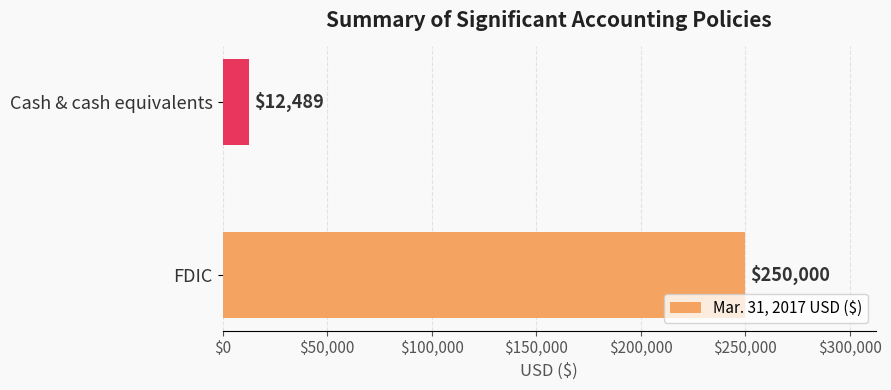

Count the number of categories in the chart.

2